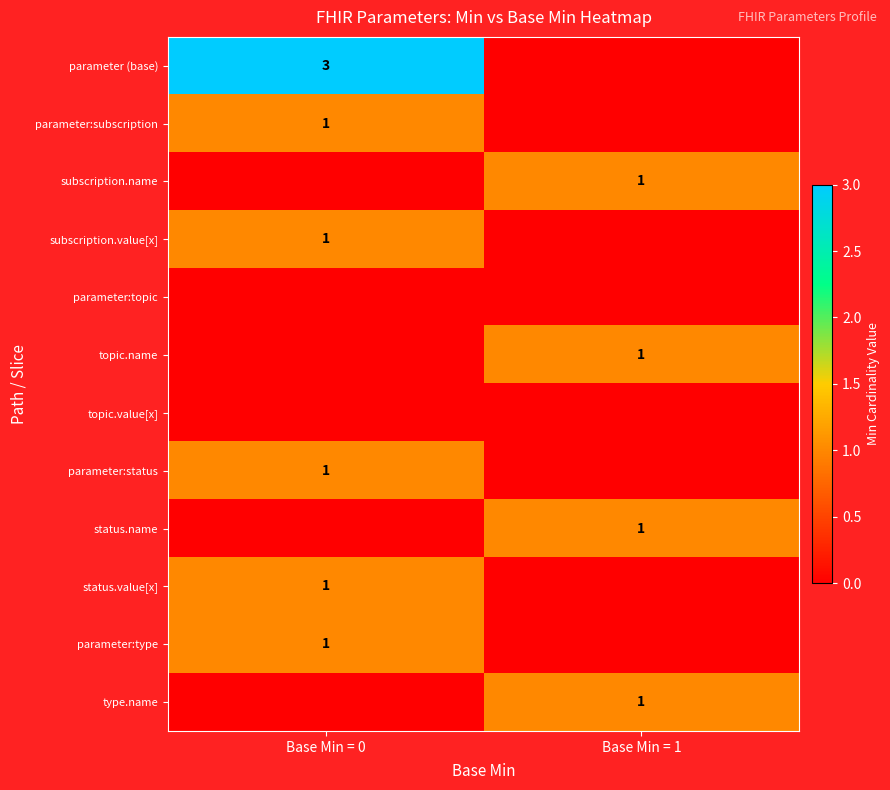

Is it true that status.value[x] equals 1 at Base Min = 0?

True